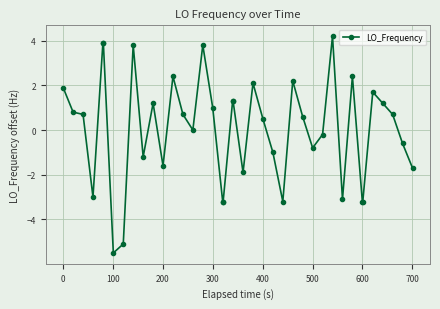

Reading right to left, list all the values displayed in this chart.

-1.7	-0.6	0.7	1.2	1.7	-3.2	-3.2	2.4	-3.1	4.2	-0.2	-0.8	0.6	2.2	-3.2	-1.0	0.5	2.1	-1.9	1.3	1.3	-3.2	-3.2	1.0	3.8	0.0	0.7	2.4	-1.6	1.2	-1.2	3.8	-5.1	-5.5	3.9	3.9	-3.0	0.7	0.8	1.9